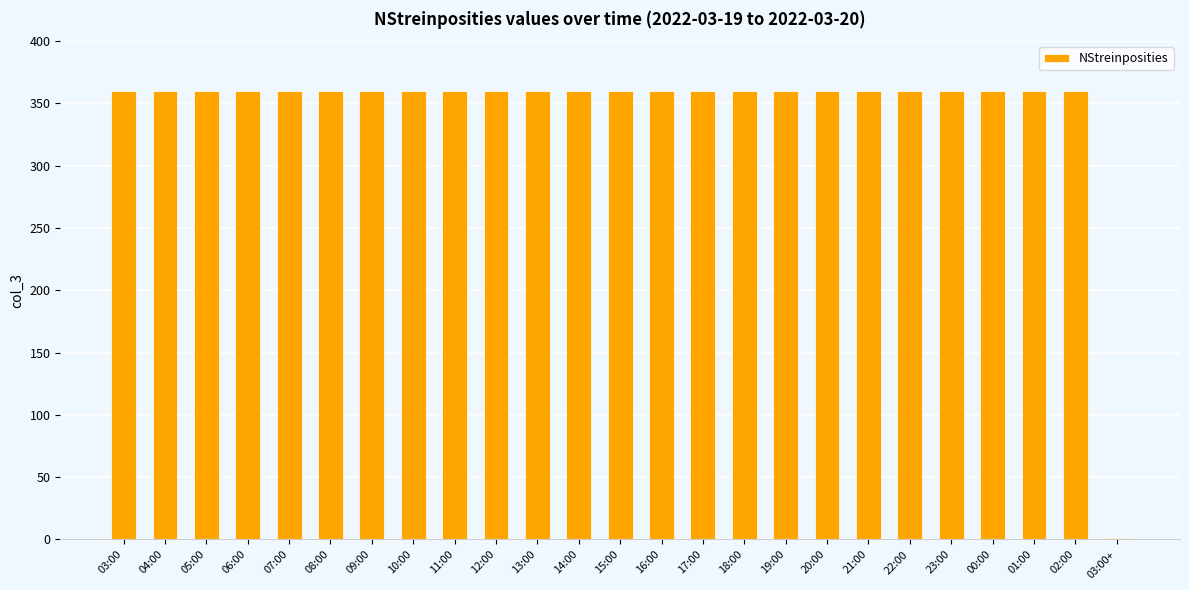

What is the greatest value displayed?

360